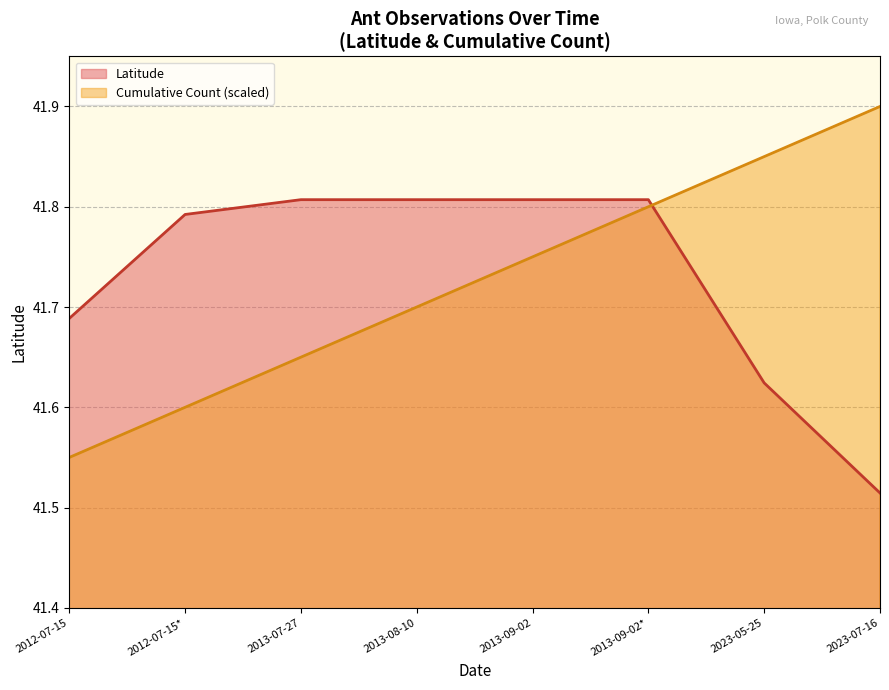

How many data points does each series have?

8